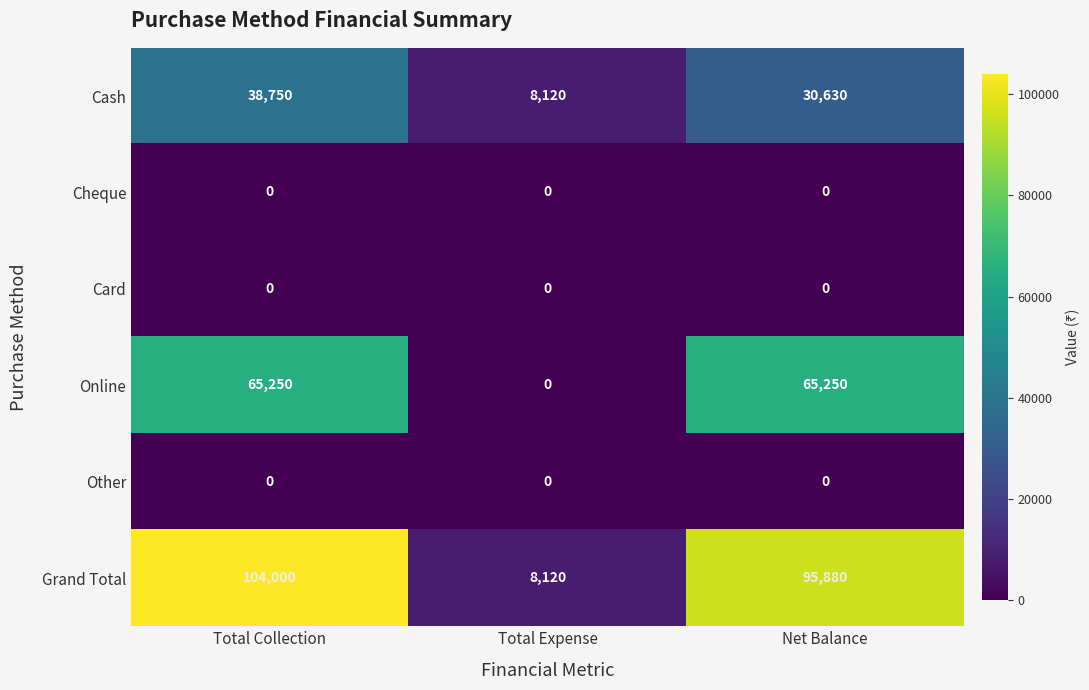

What is the total value across all series at Total Expense?

16240